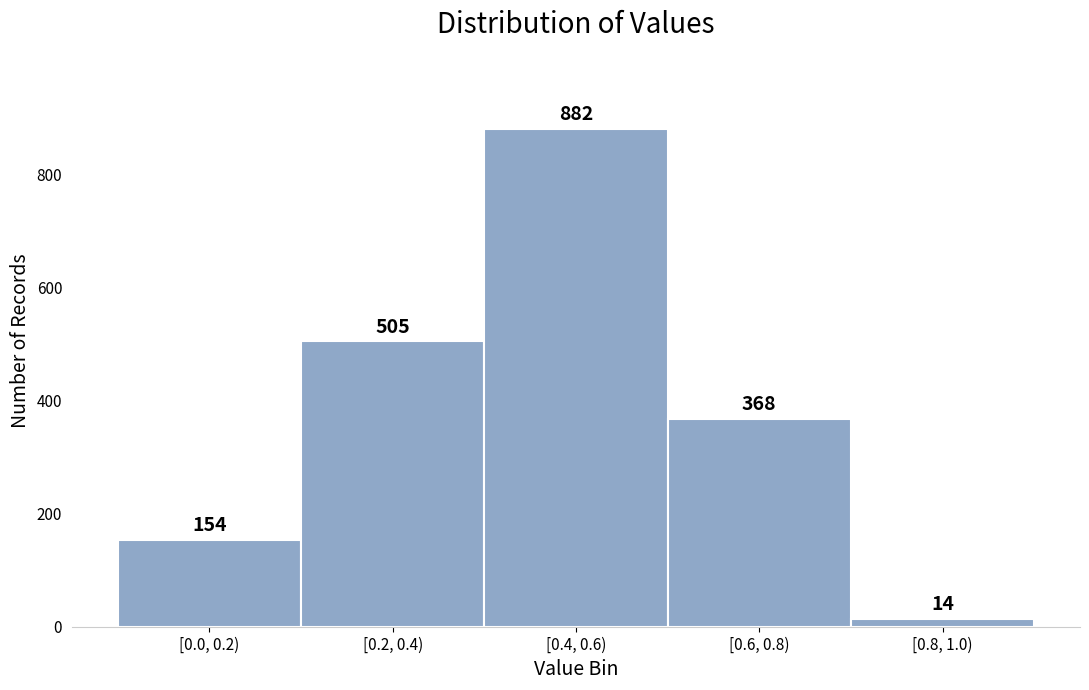

Reading left to right, list all the values displayed in this chart.

[0.0, 0.2)=154	[0.2, 0.4)=505	[0.4, 0.6)=882	[0.6, 0.8)=368	[0.8, 1.0)=14